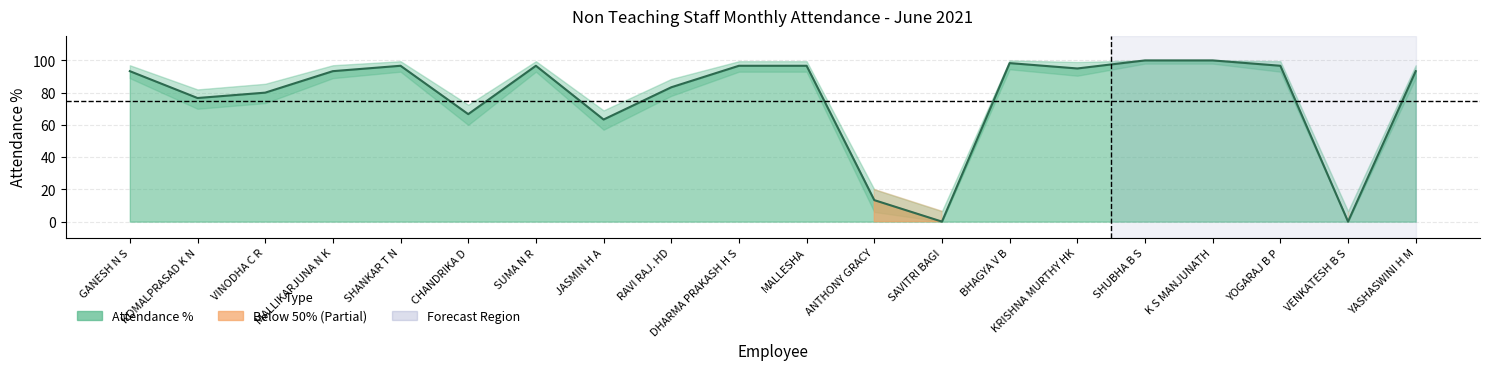

What is the sum of the Lower Band values at VENKATESH B S and SHANKAR T N?

93.0